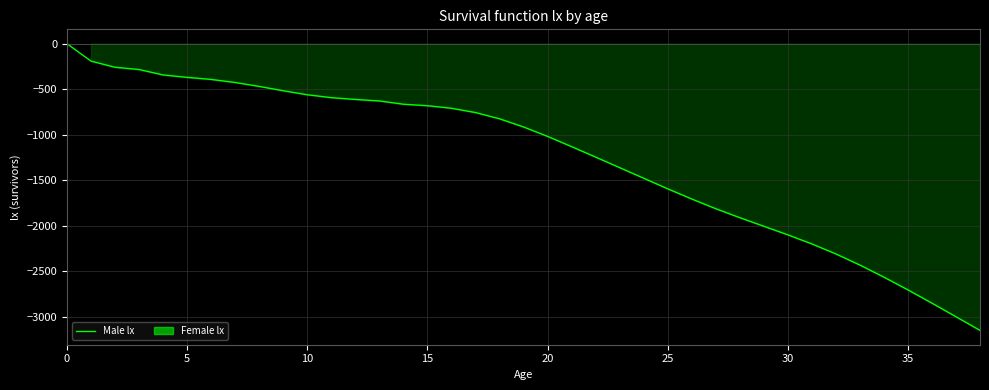

Count the number of categories in the chart.

39